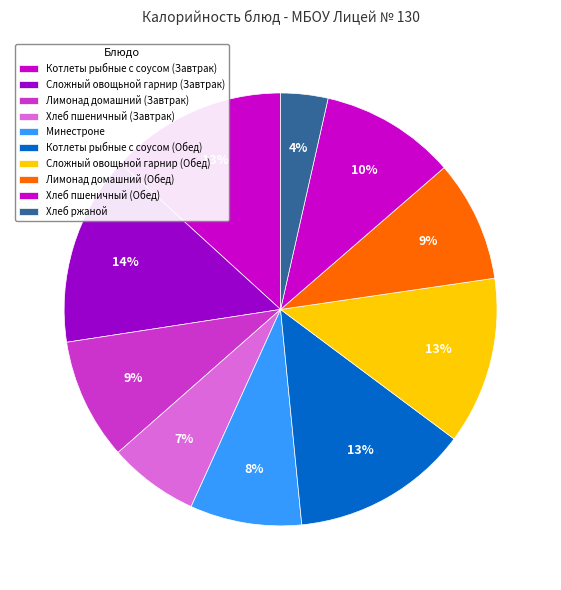

What percentage is the Хлеб пшеничный (Обед) slice, to the nearest percent?

10%